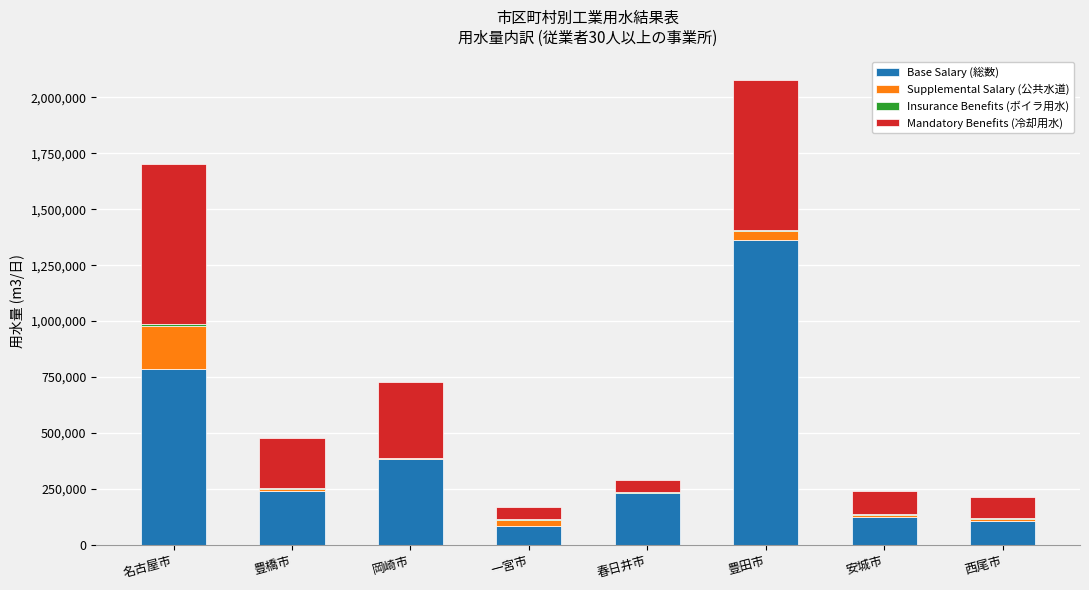

The Base Salary (総数) series shows 1363524 at 豊田市. True or false?

True